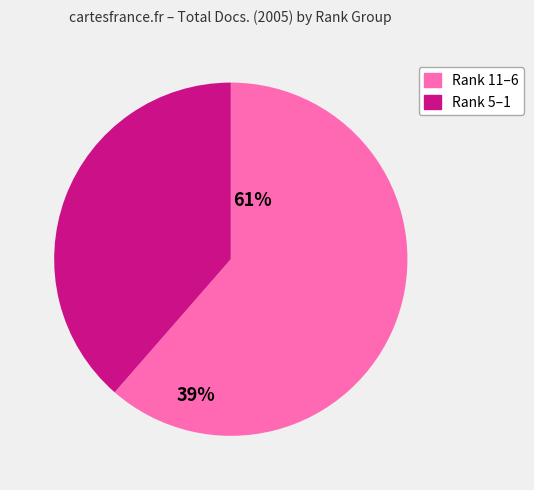

Combined, do Rank 5–1 and Rank 11–6 account for over 50%?

Yes